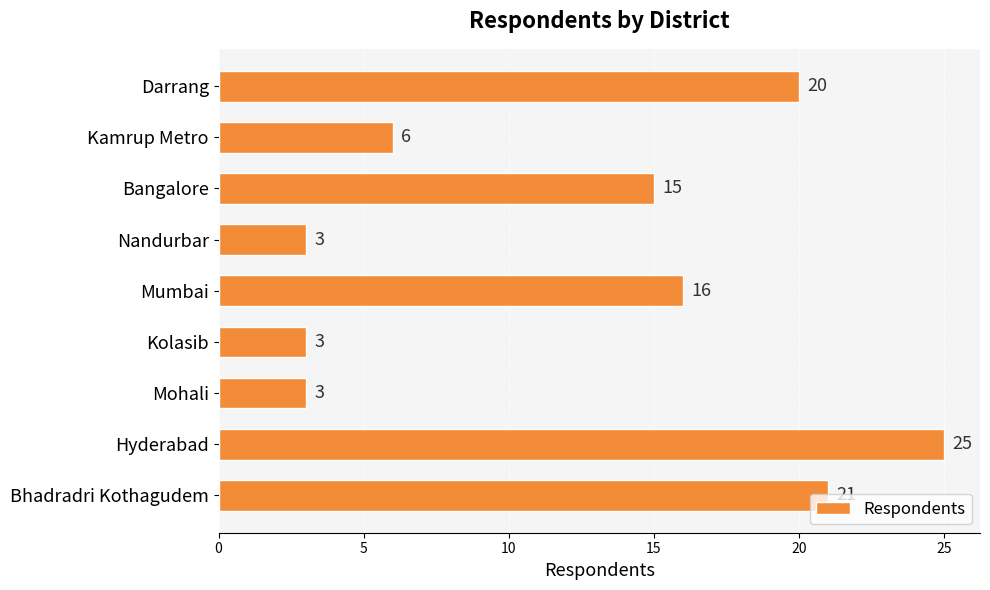

True or false: the data shows 6 at Darrang.

False